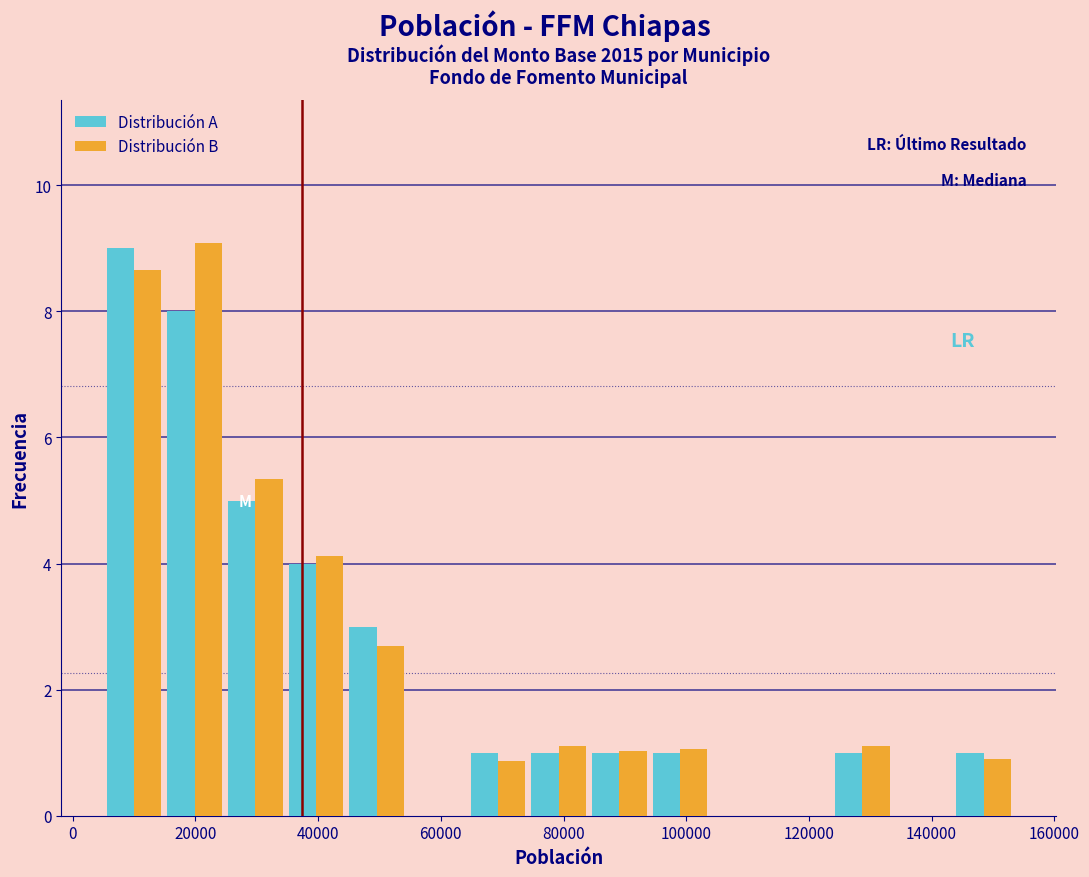

In the Distribución A series, which range on the x-axis has the tallest bar?

6000 to 14000